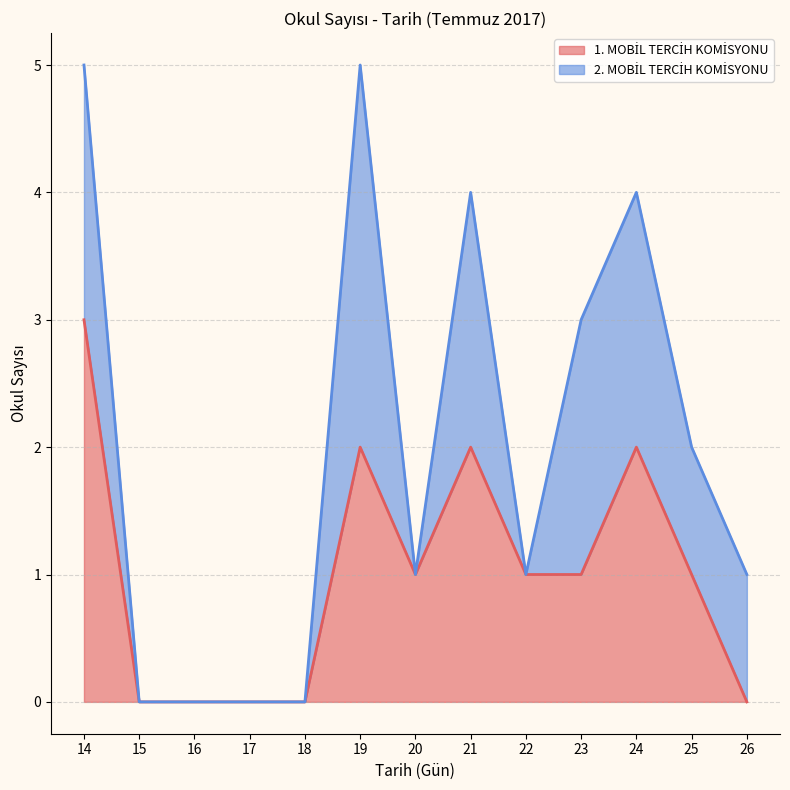

What is the difference between the maximum and second lowest values?

3